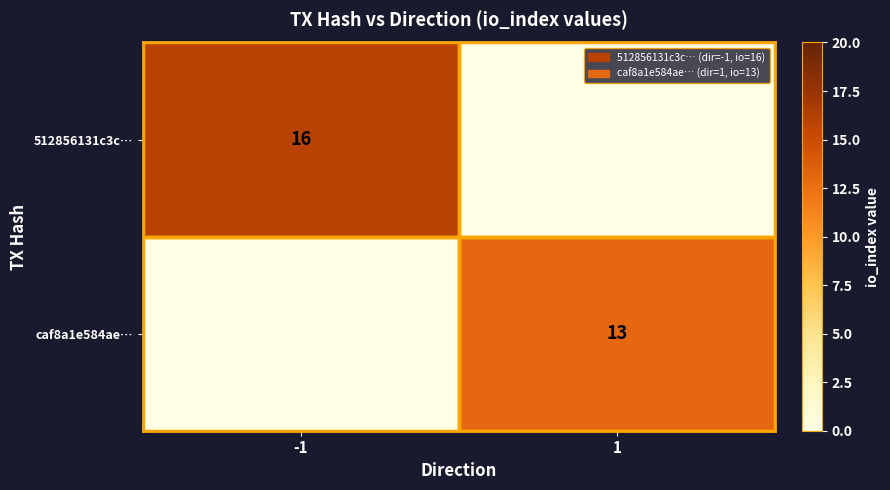

How many categories are shown in the chart?

2